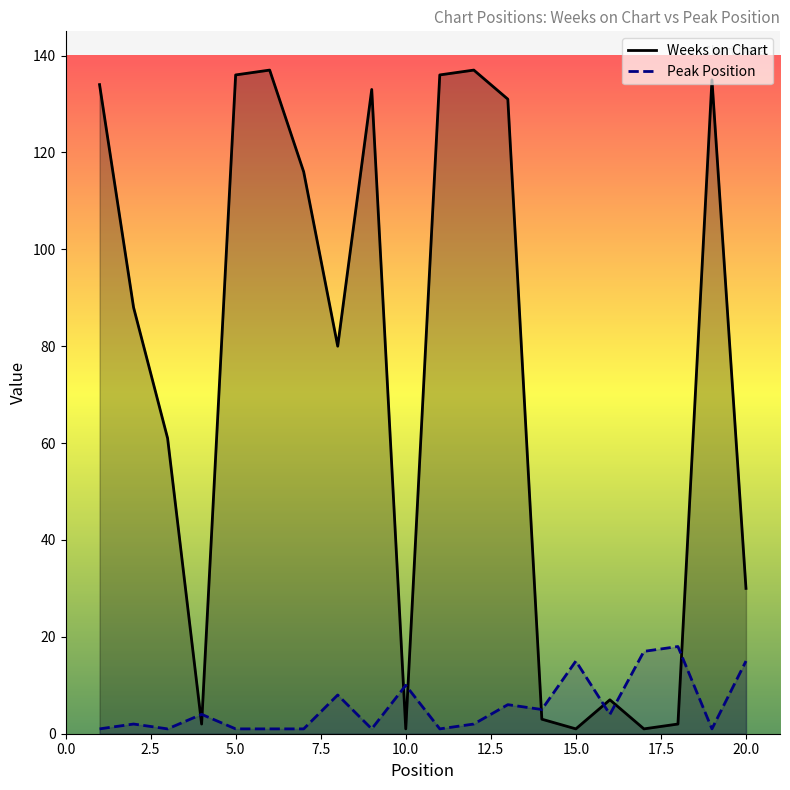

How many data points in Peak Position are less than 4?

10